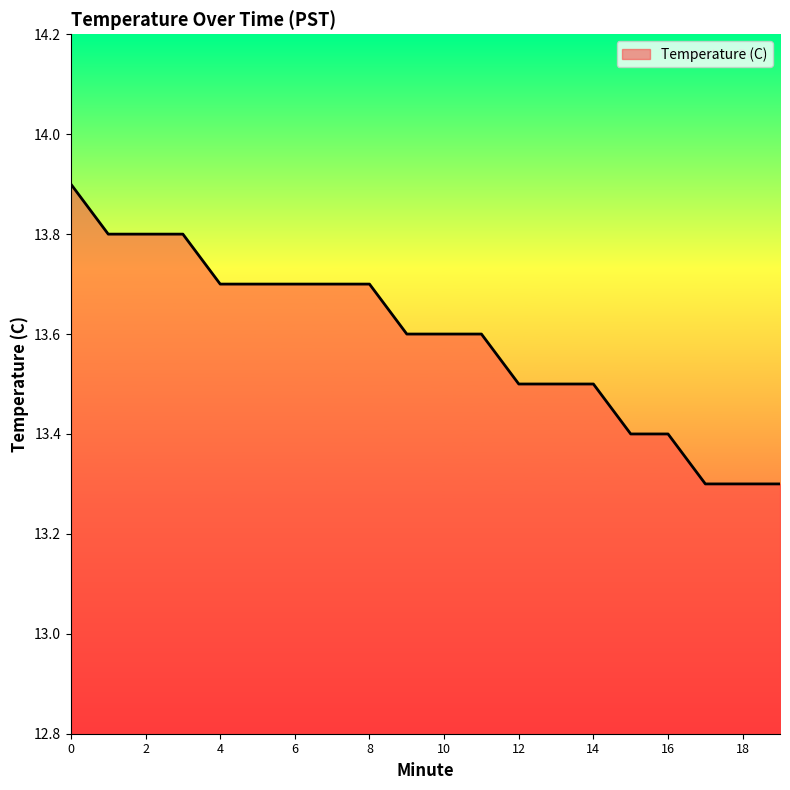

What is the greatest value displayed?

13.9